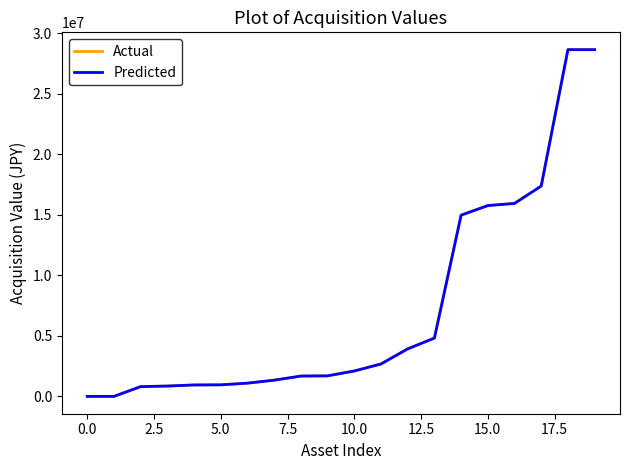

What is the highest value of the Predicted series?

28659999